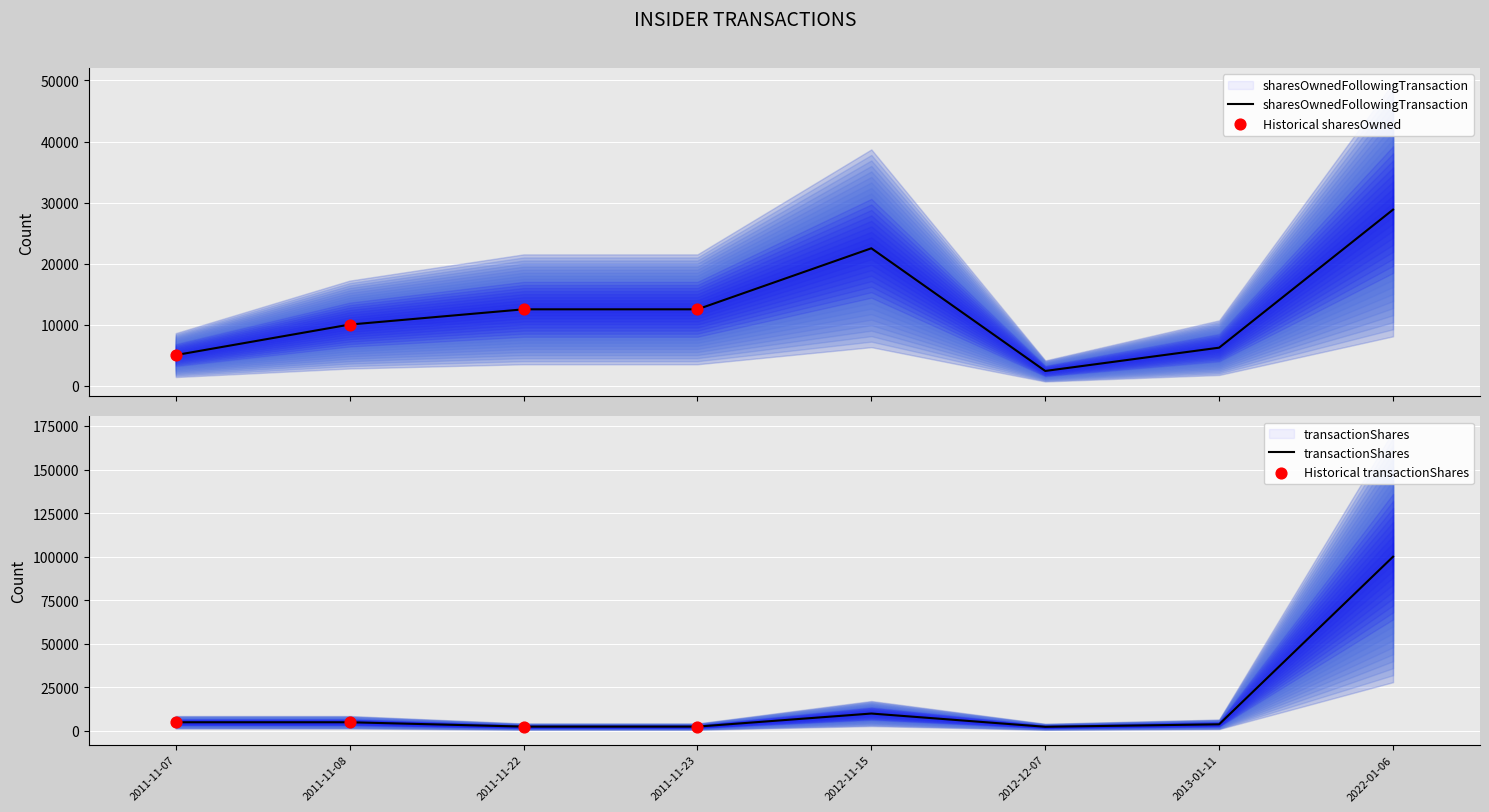

What are all the series names shown in the legend?

transactionShares, sharesOwnedFollowingTransaction